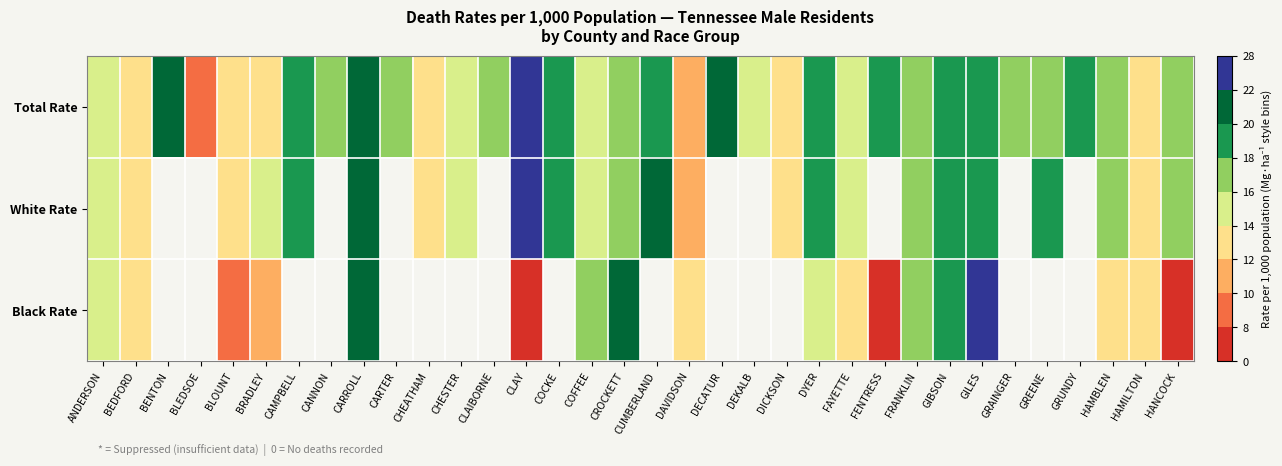

The Black Rate series shows 16.2 at FRANKLIN. True or false?

True